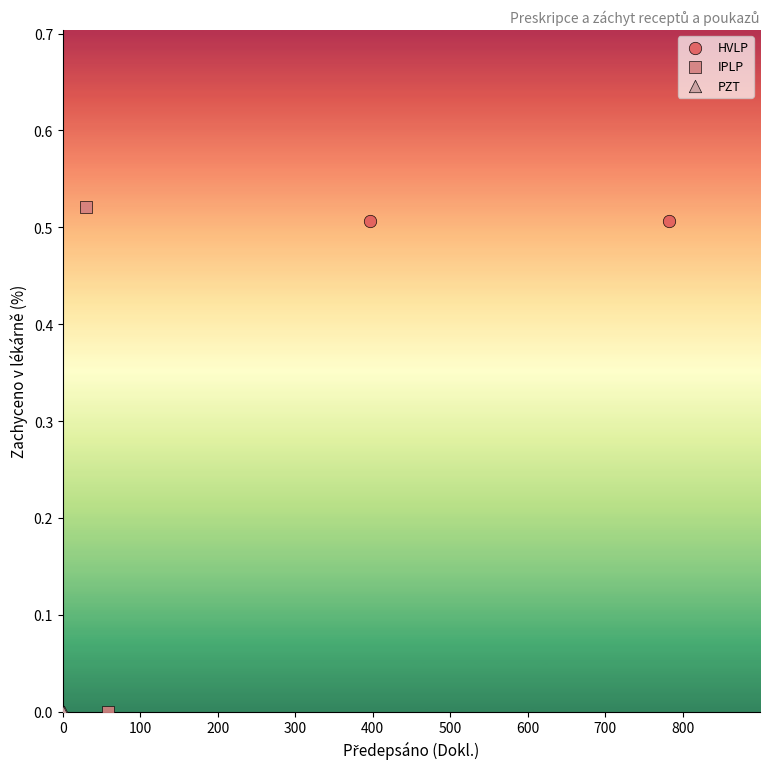

Which series reaches the maximum Y coordinate?

IPLP